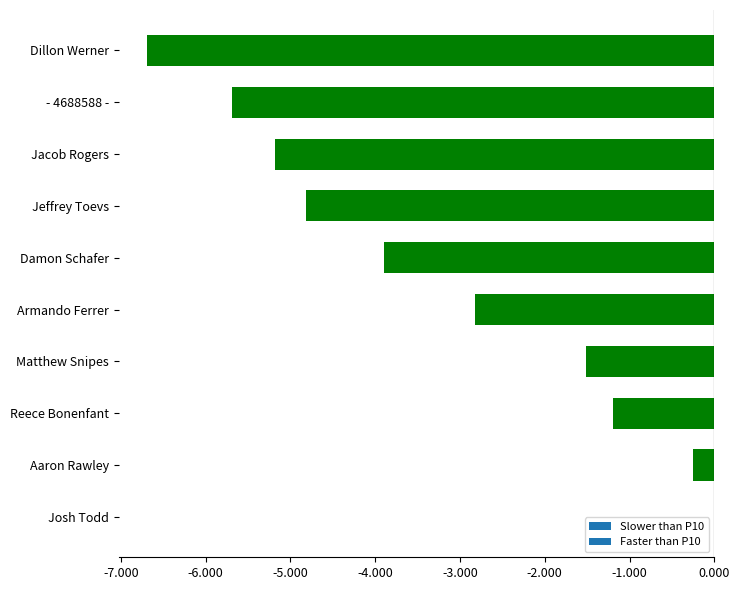

Which label corresponds to the largest value in the chart?

Josh Todd